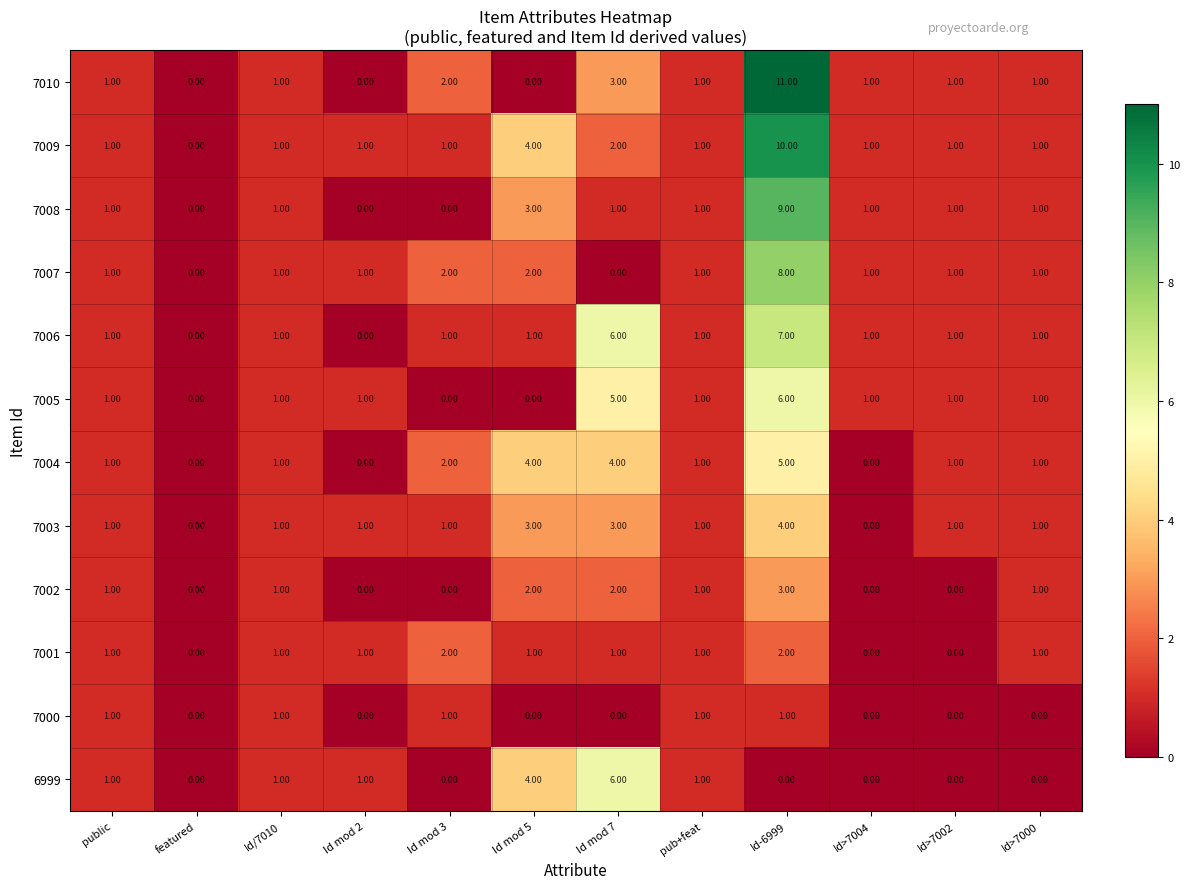

Between Id-6999 and Id>7000, which series saw the biggest shift?

7010